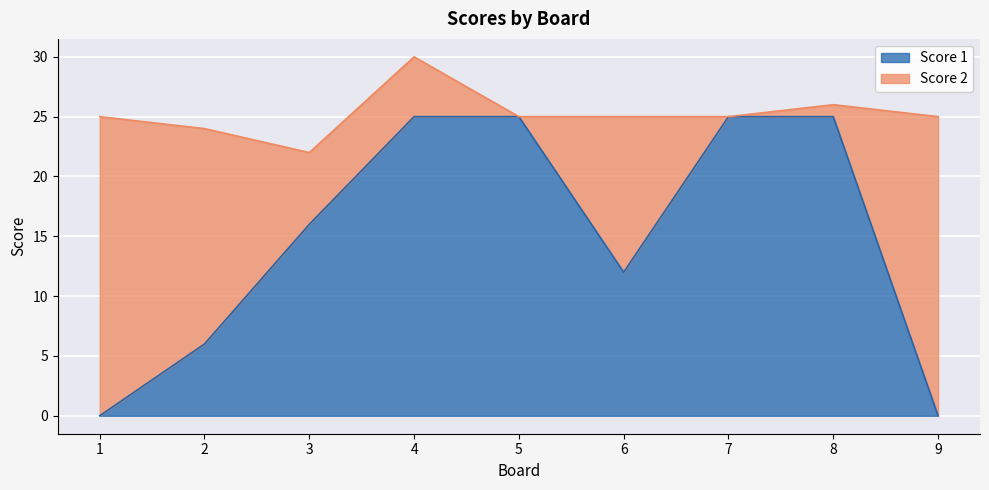

What is the sum of all values?

134